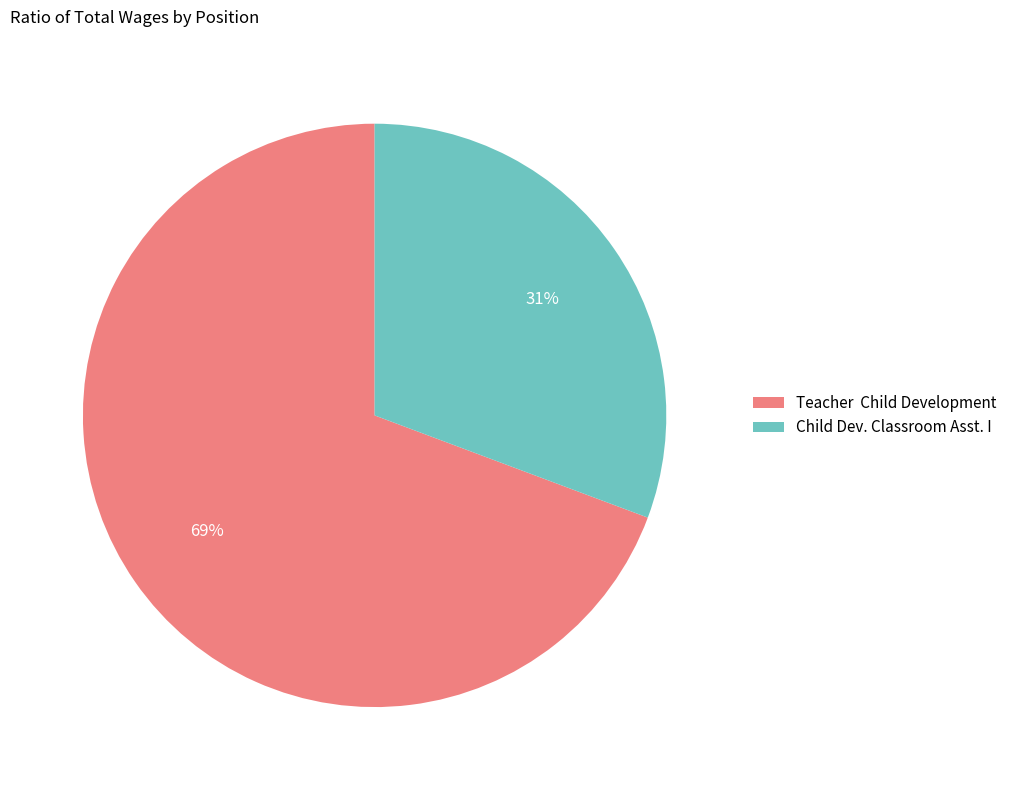

What percentage is the Child Dev. Classroom Asst. I slice, to the nearest percent?

31%